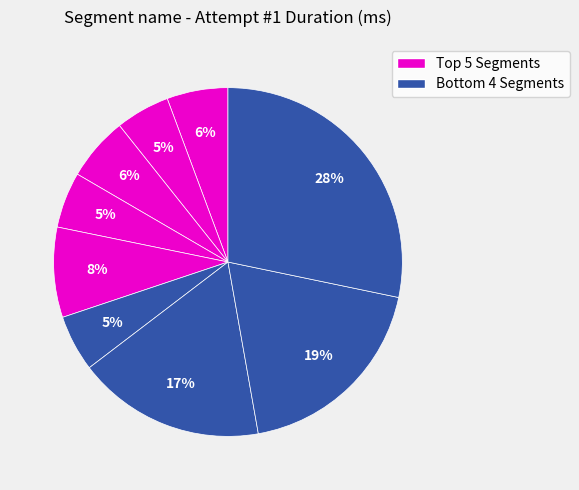

Count the number of slices in the pie.

9